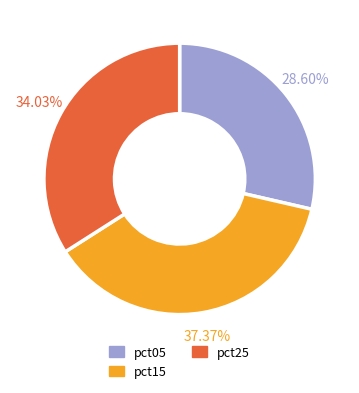

Which category has the biggest portion of the pie?

pct15